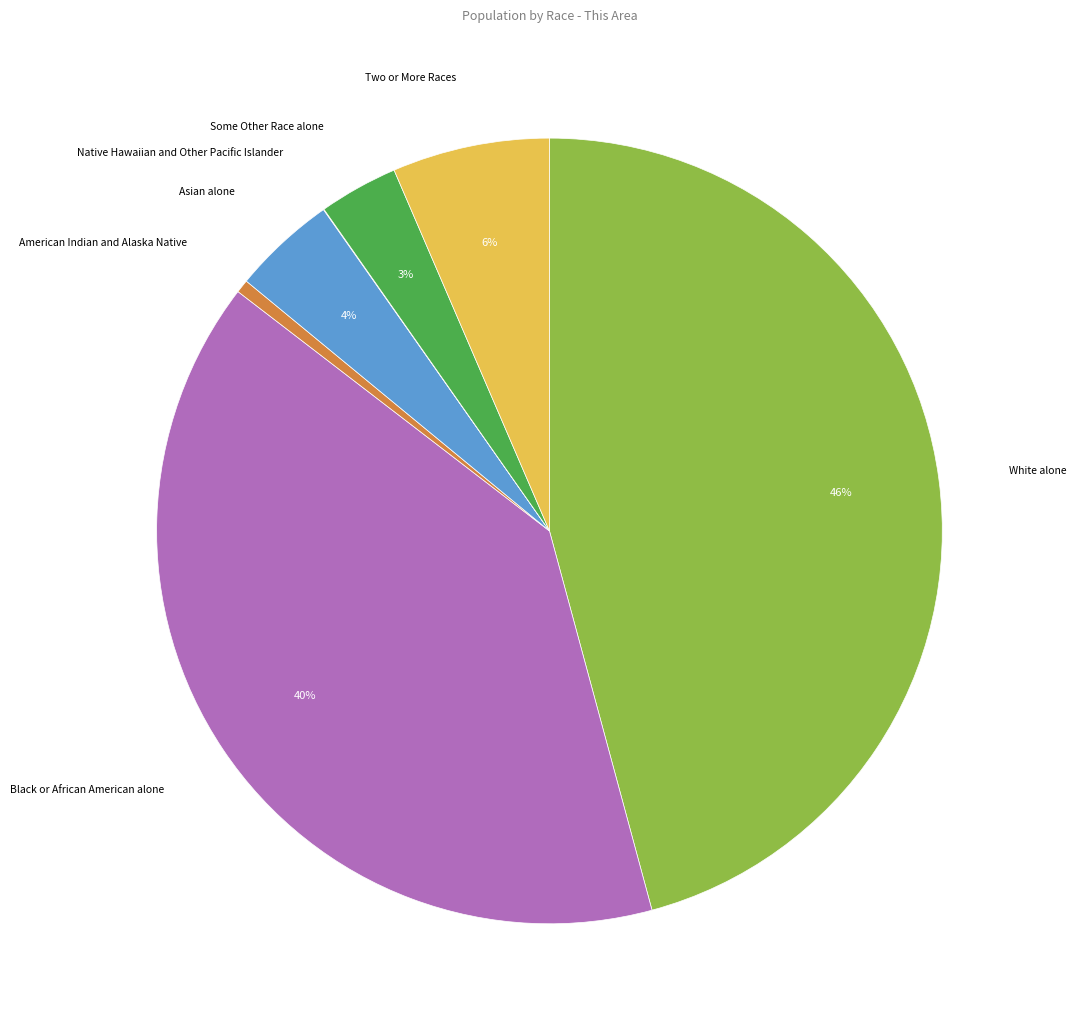

Is the sum of Black or African American alone and Two or More Races greater than half?

No